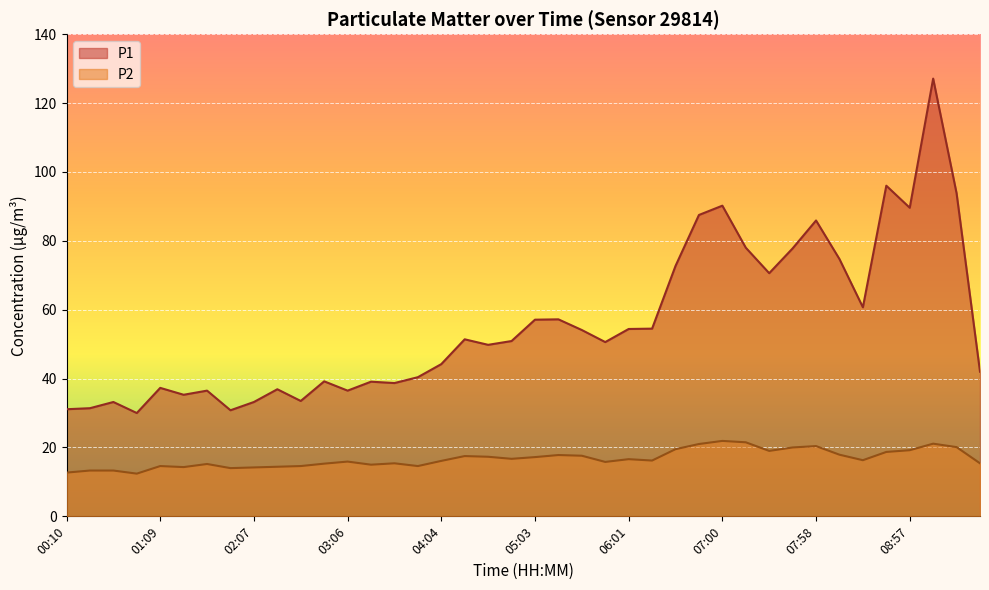

Count the number of categories in the chart.

40